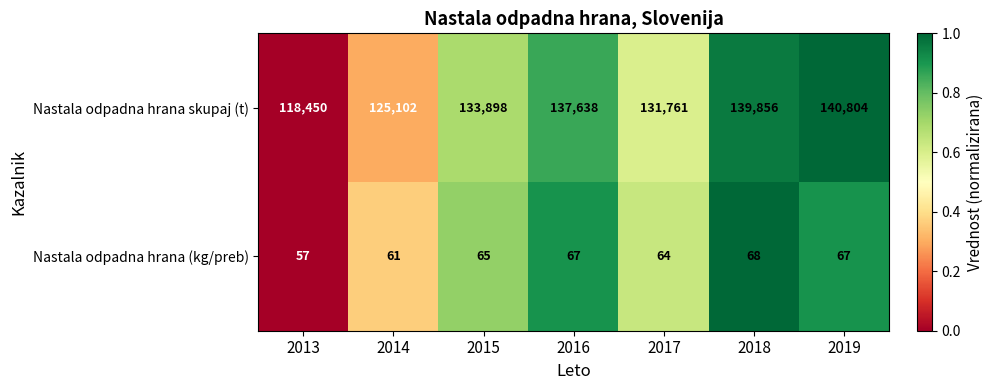

What is the maximum value shown in the chart?

140804